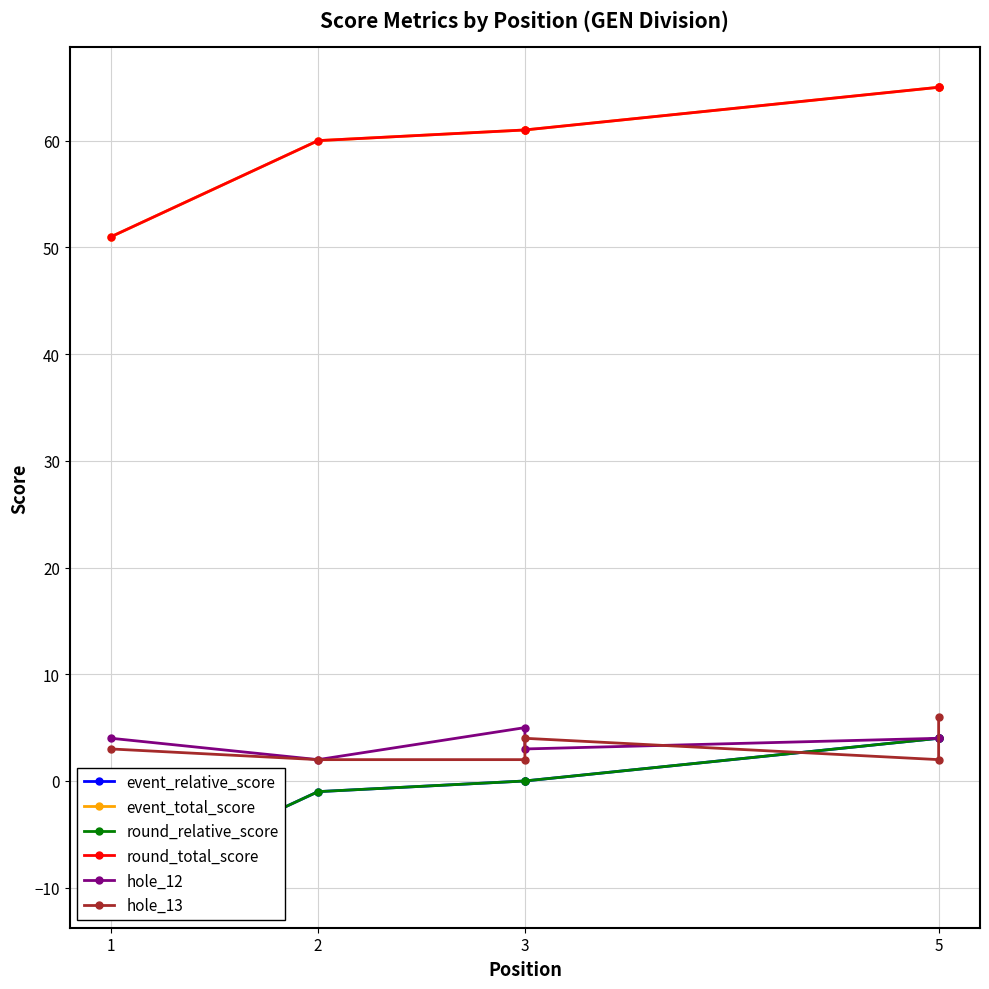

What are all the series names shown in the legend?

event_relative_score, event_total_score, round_relative_score, round_total_score, hole_12, hole_13